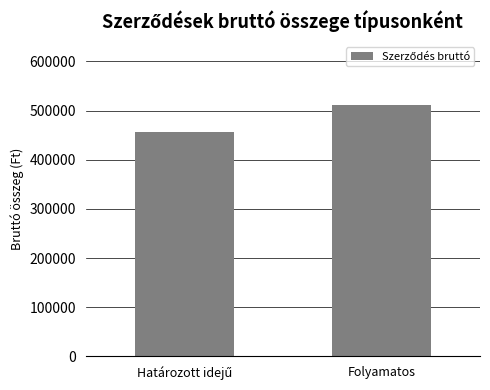

Is it true that the value at Folyamatos is 511922?

True